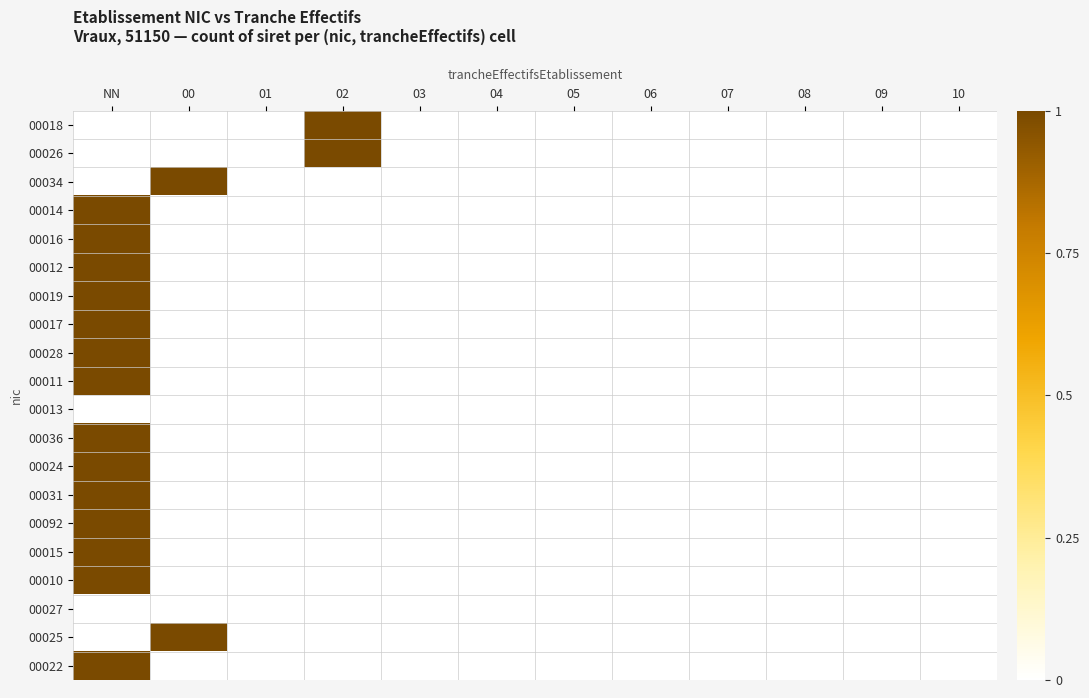

At how many categories does at least one series exceed 0?

3